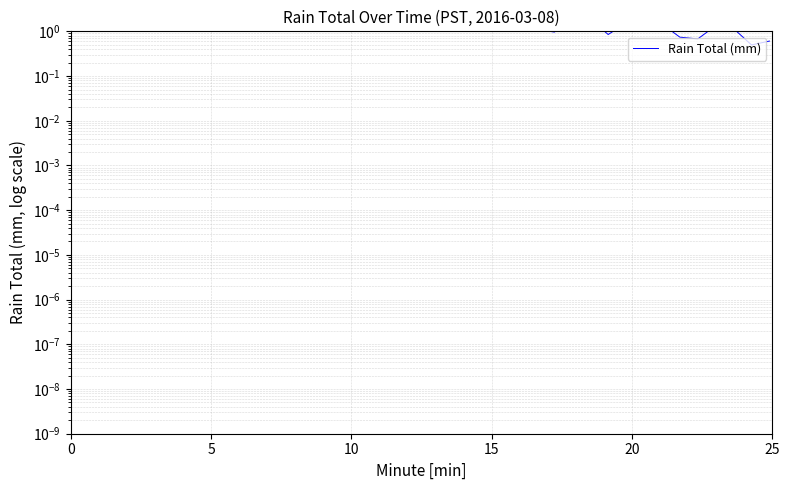

True or false: the data shows 0.9 at 15.

False